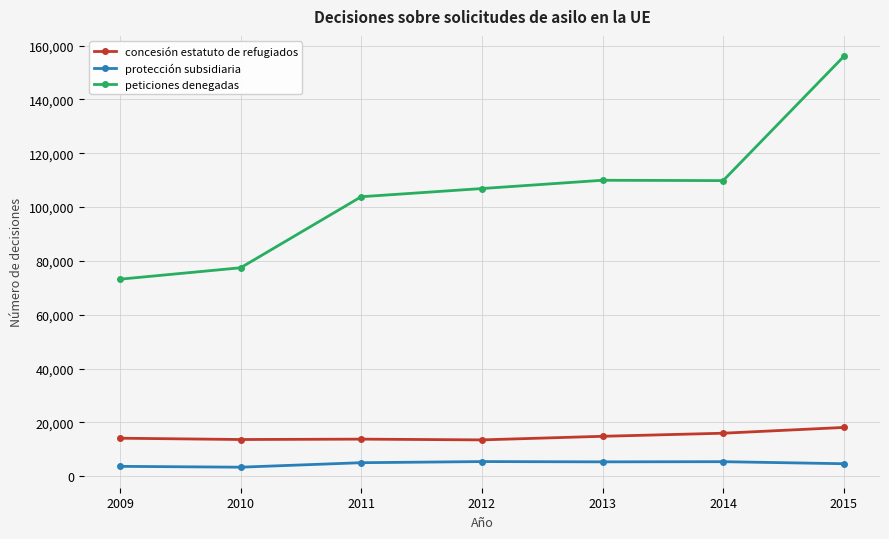

How many lines are shown in the chart?

3